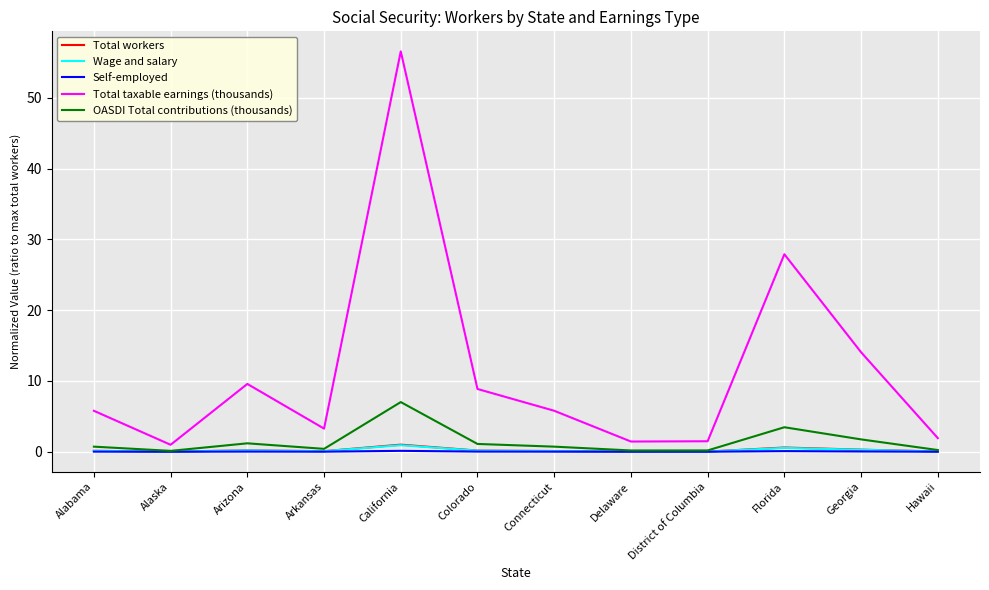

The Self-employed series shows 0.0 at Colorado. True or false?

True